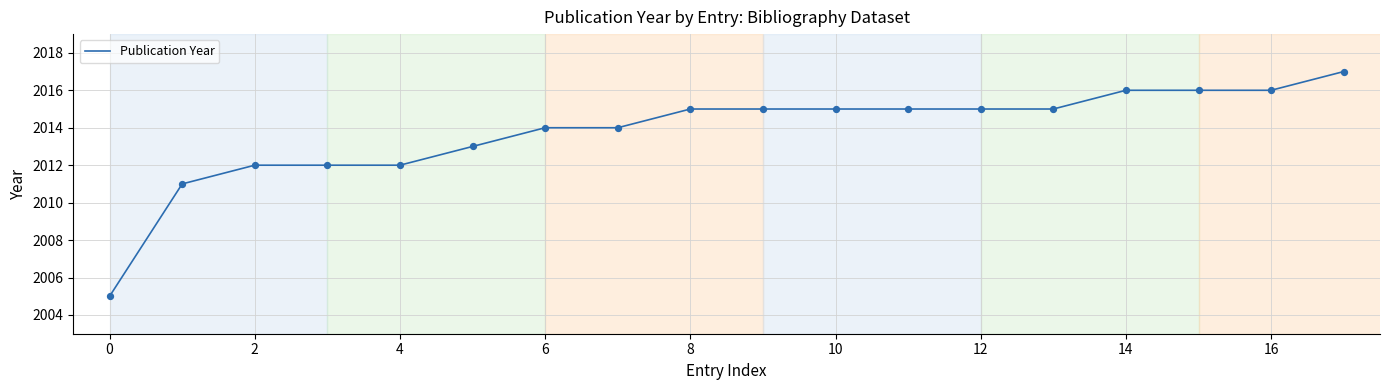

What is the greatest value displayed?

2017